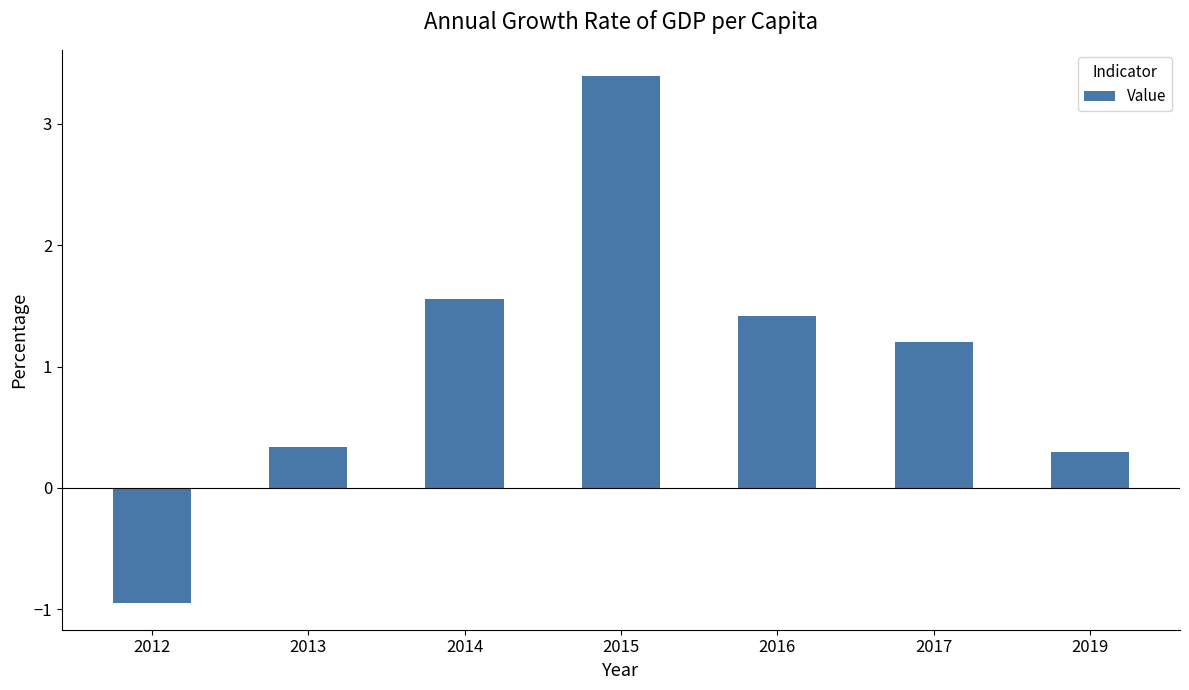

Does the chart contain stacked bars?

No